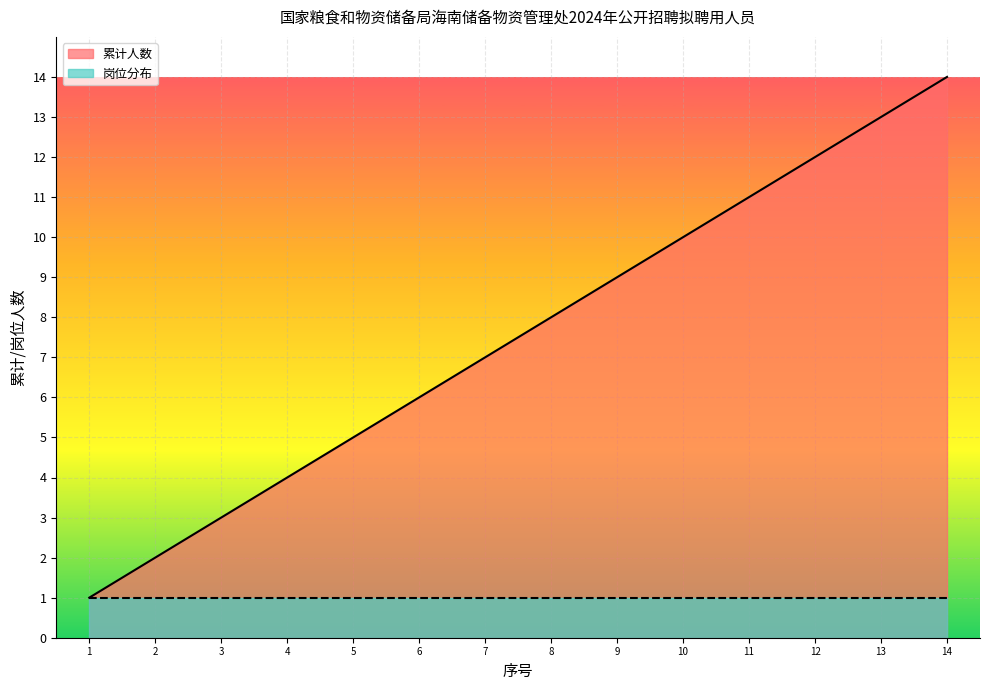

Rank the series at 12 from highest to lowest value.

累计人数, 岗位分布